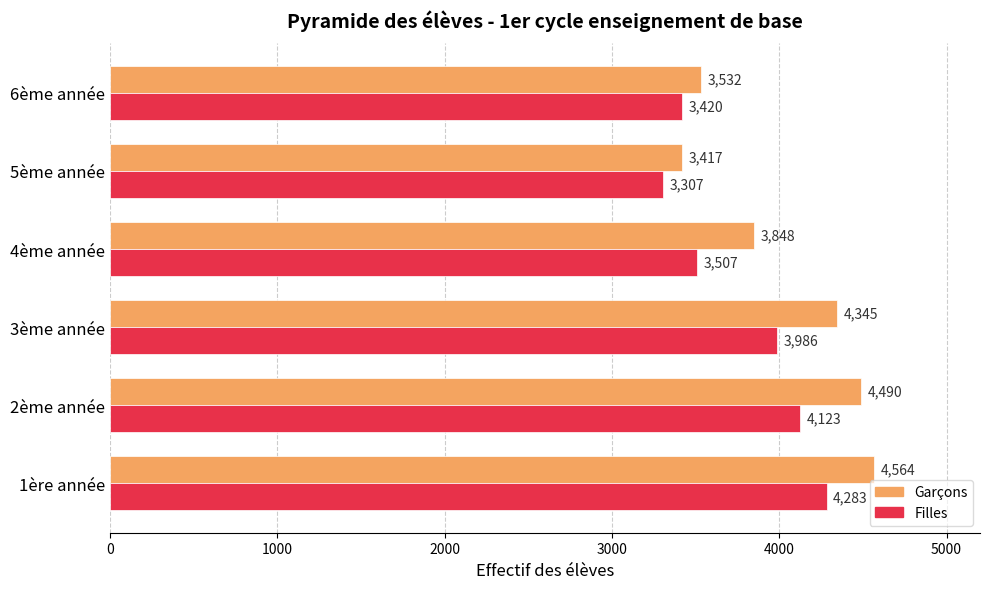

Count the number of categories in the chart.

6